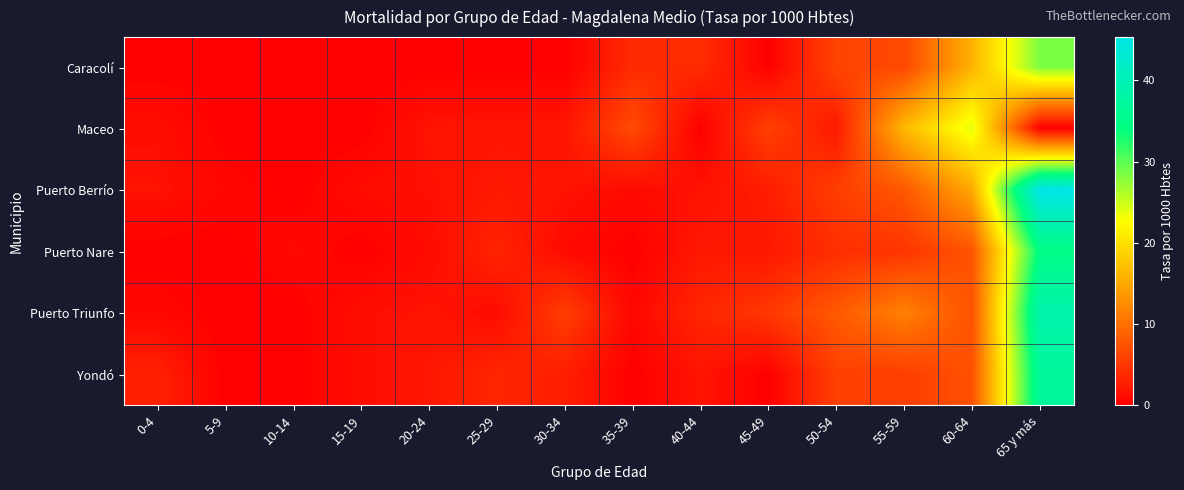

List the series in order of their peak value, lowest first.

Maceo, Caracolí, Puerto Nare, Yondó, Puerto Triunfo, Puerto Berrío